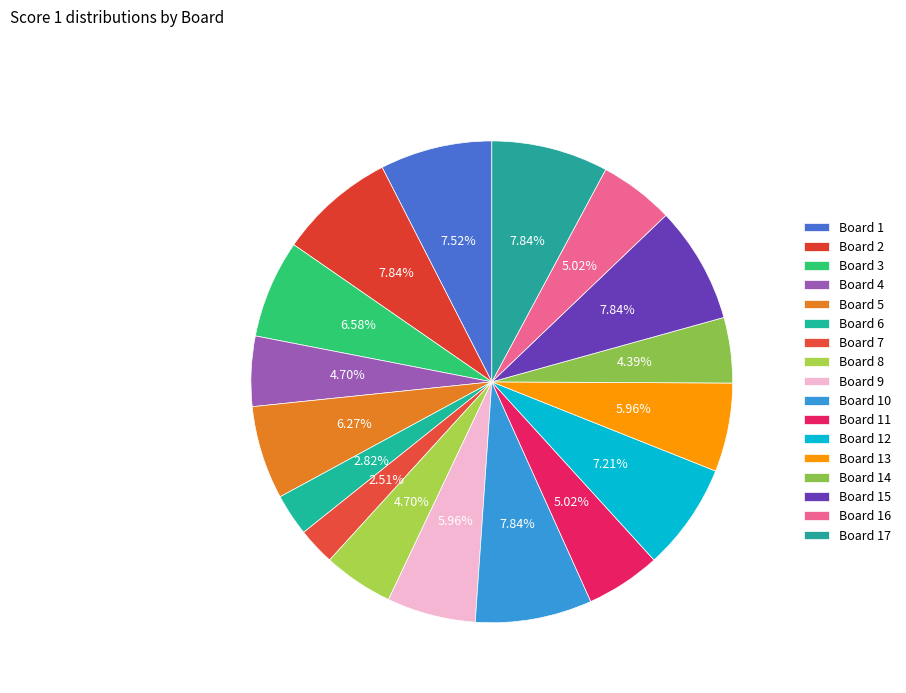

To the nearest percent, what is the difference between the Board 6 and Board 10 slice percentages?

5%